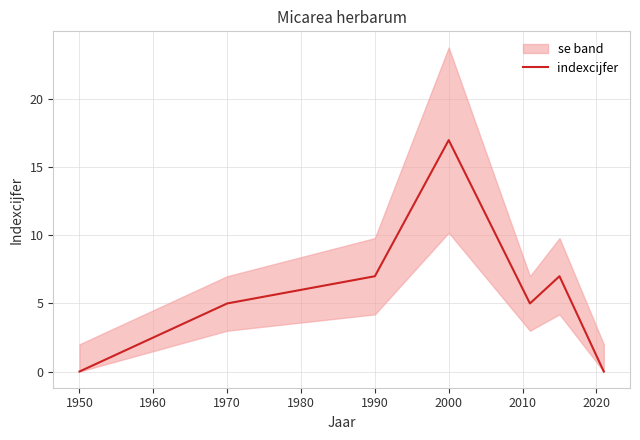

Count the values in the range 0 to 7.

6